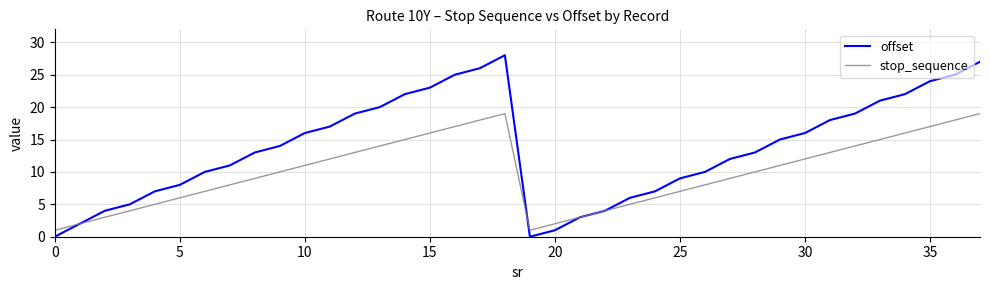

Reading right to left, transcribe all the data shown in this chart.

offset: 27	25	24	22	21	19	18	16	15	13	12	10	9	7	6	4	3	1	0	28	26	25	23	22	20	19	17	16	14	13	11	10	8	7	5	4	2	0
stop_sequence: 19	18	17	16	15	14	13	12	11	10	9	8	7	6	5	4	3	2	1	19	18	17	16	15	14	13	12	11	10	9	8	7	6	5	4	3	2	1